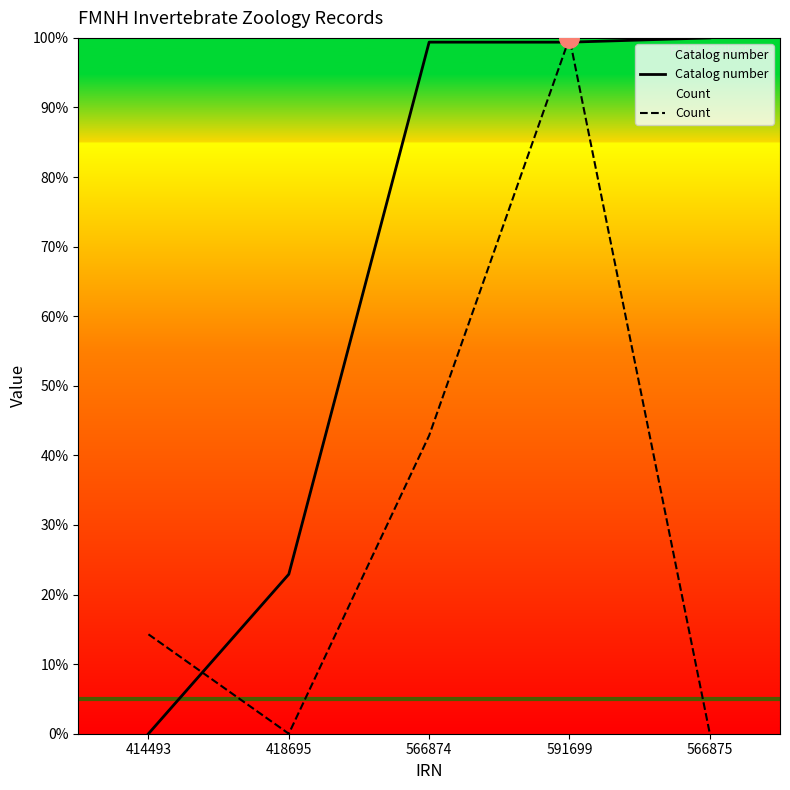

At which category does the chart reach its minimum across all series?

414493